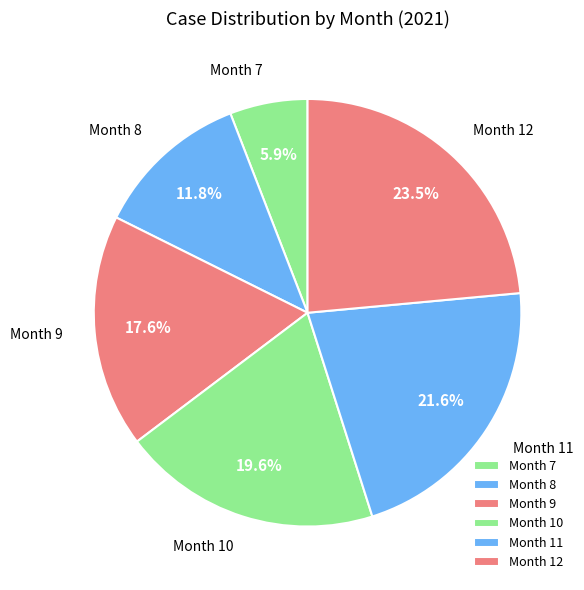

Is there any slice that represents more than half of the pie?

No